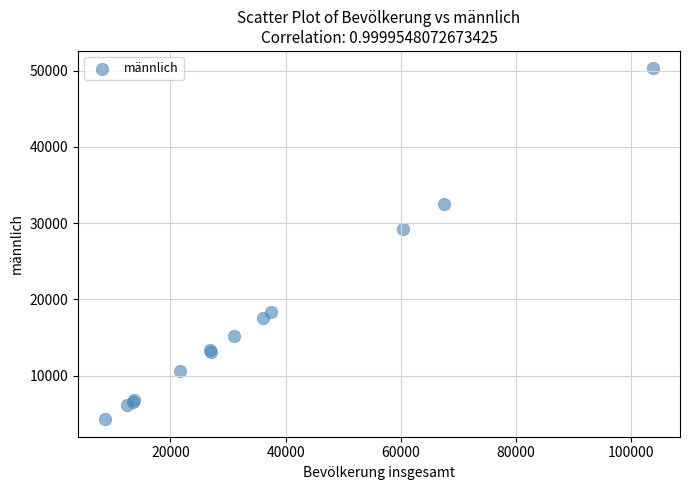

What Y value in the scatter plot is closest to 27280?

29232